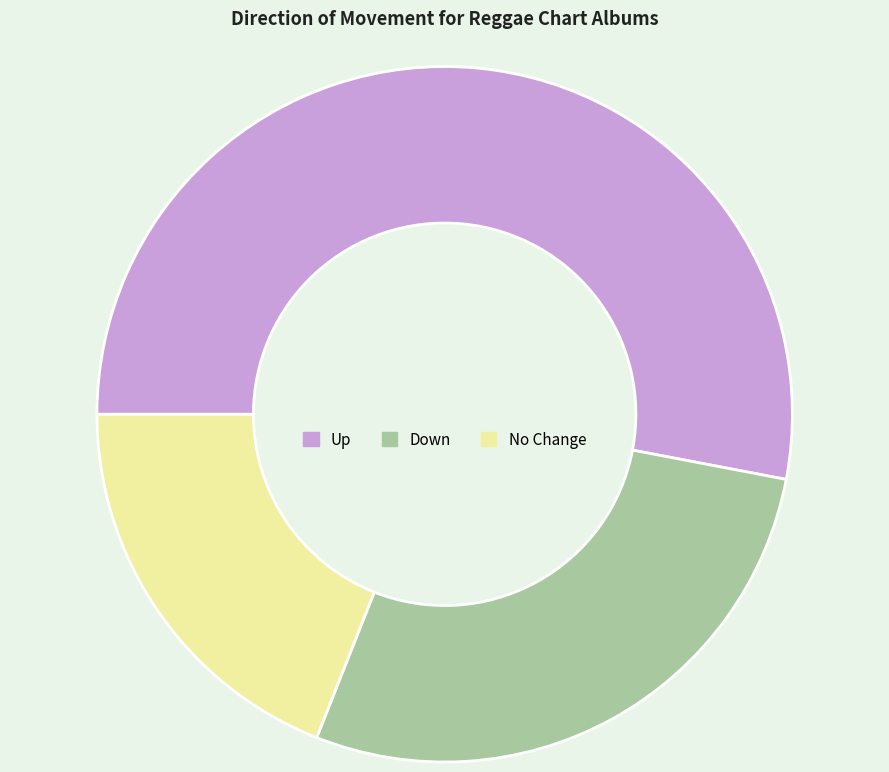

Is No Change the majority of the pie?

No